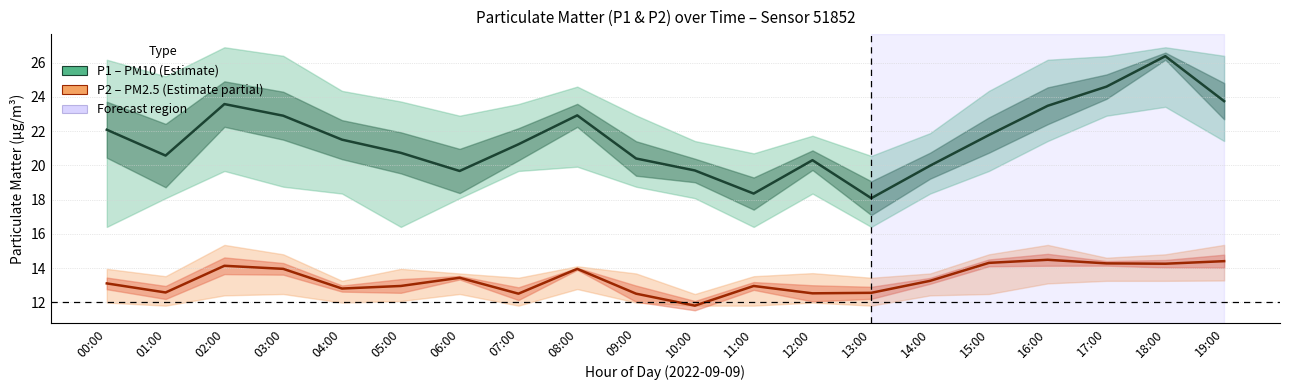

At which category does P1 (PM10) reach its first local peak?

02:00